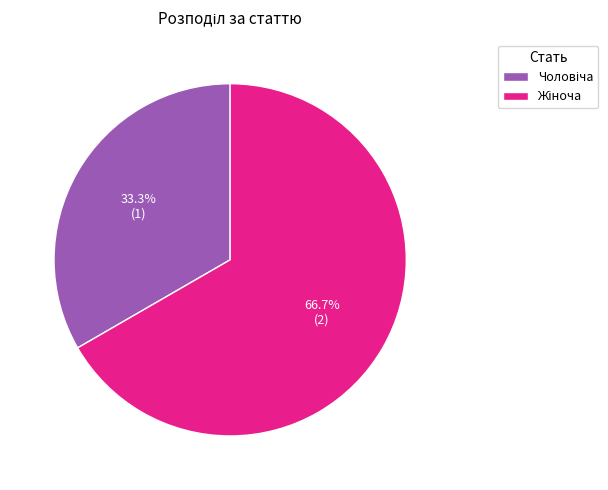

Is there a majority slice in this chart?

Yes